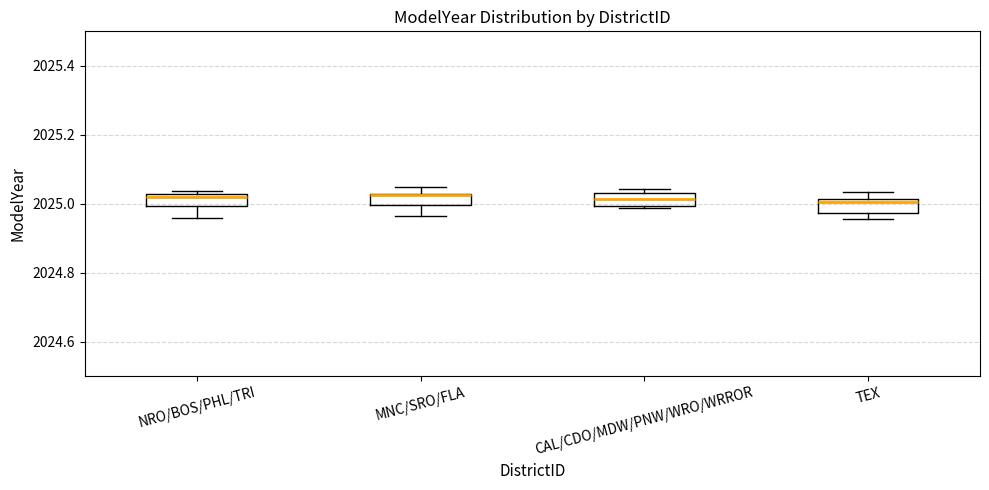

Reading left to right, transcribe this box plot: for each box, give where its median line is, the range the box spans, and where its two whiskers end, as read against the y-axis. The values are not printed on the chart, so give them approximately, as read against the axis.

NRO/BOS/PHL/TRI: median 2025.02 (just below the box's upper edge), box 2025.00 to 2025.02, whiskers 2024.96 to 2025.04
MNC/SRO/FLA: median 2025.02 (drawn on the box's upper edge), box 2025.00 to 2025.02, whiskers 2024.96 to 2025.04
CAL/CDO/MDW/PNW/WRO/WRROR: median 2025.02, box 2025.00 to 2025.04, whiskers 2024.98 to 2025.04 (just above the box's upper edge)
TEX: median 2025.00, box 2024.98 to 2025.02, whiskers 2024.96 to 2025.04